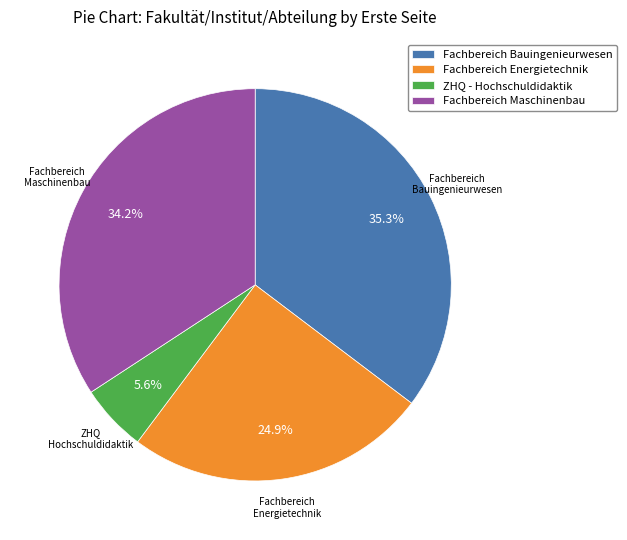

Does any single category account for the majority?

No